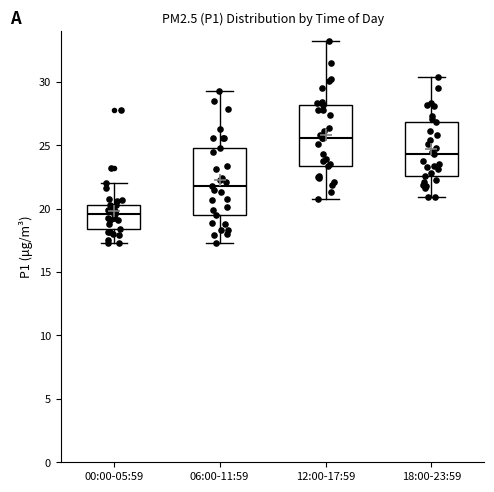

Where is the lower edge of the box for 18:00-23:59 on the y-axis? The values are not printed on the chart, so give them approximately, as read against the axis.

22.5